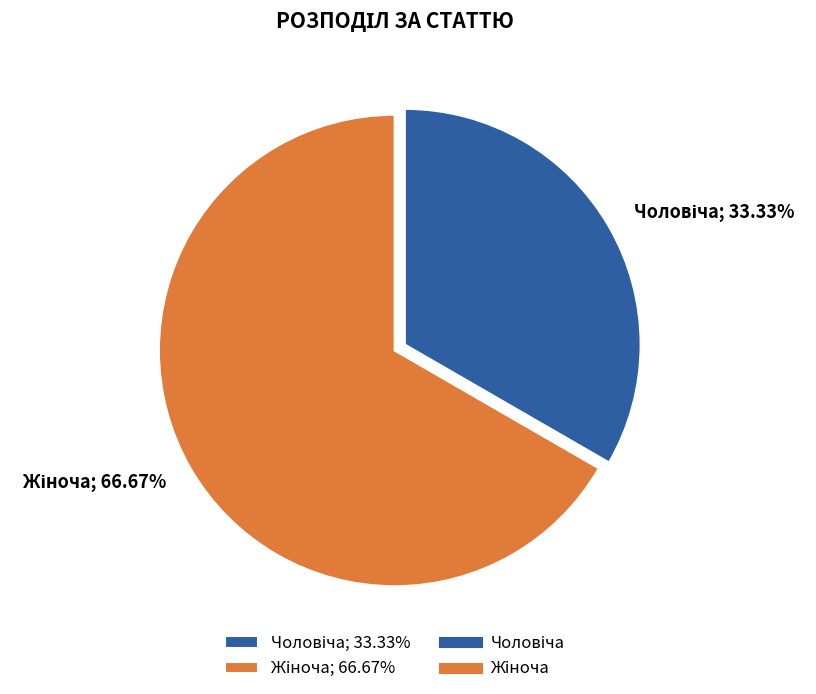

Is there any slice that represents more than half of the pie?

Yes